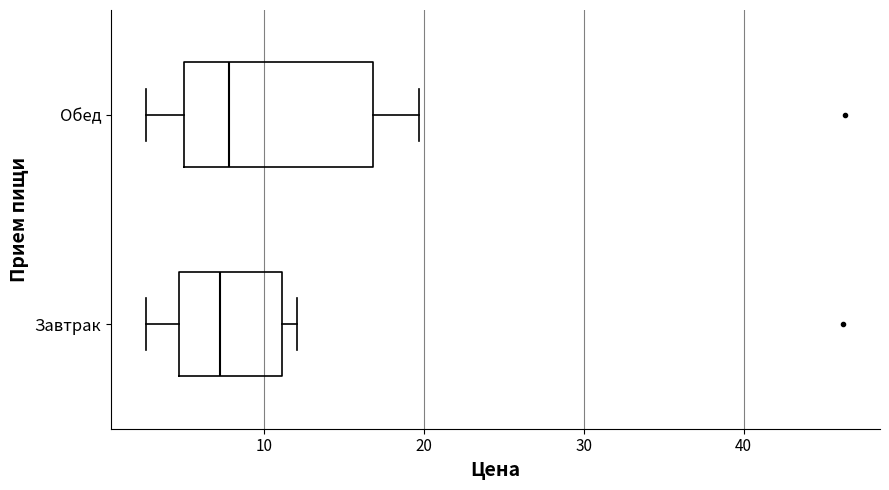

Reading bottom to top, read every box against the x-axis: the position of its median line, the range the box covers, and the ends of its whiskers. The values are not printed on the chart, so give them approximately, as read against the axis.

Завтрак: median 7, box 5 to 11, whiskers 3 to 12
Обед: median 8, box 5 to 17, whiskers 3 to 20